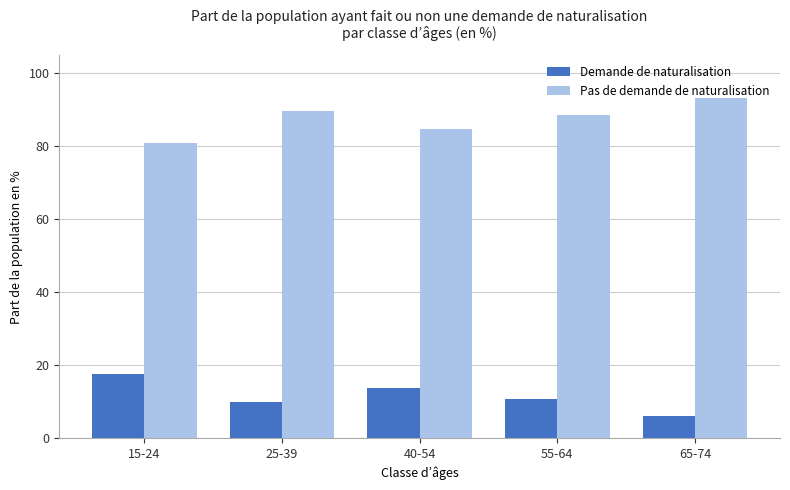

What are all the series names shown in the legend?

Demande de naturalisation, Pas de demande de naturalisation